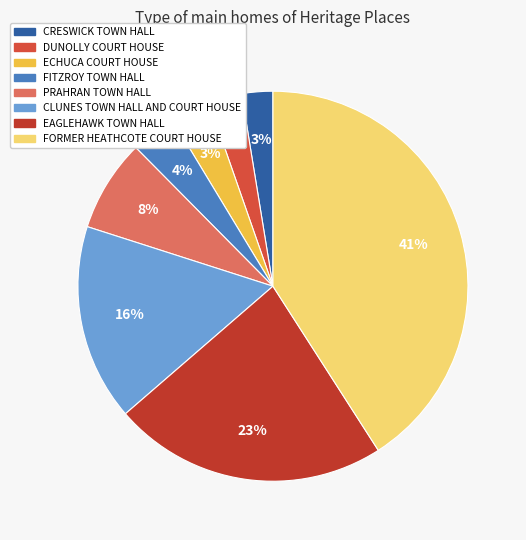

Is it true that CRESWICK TOWN HALL is 3% of the pie?

True